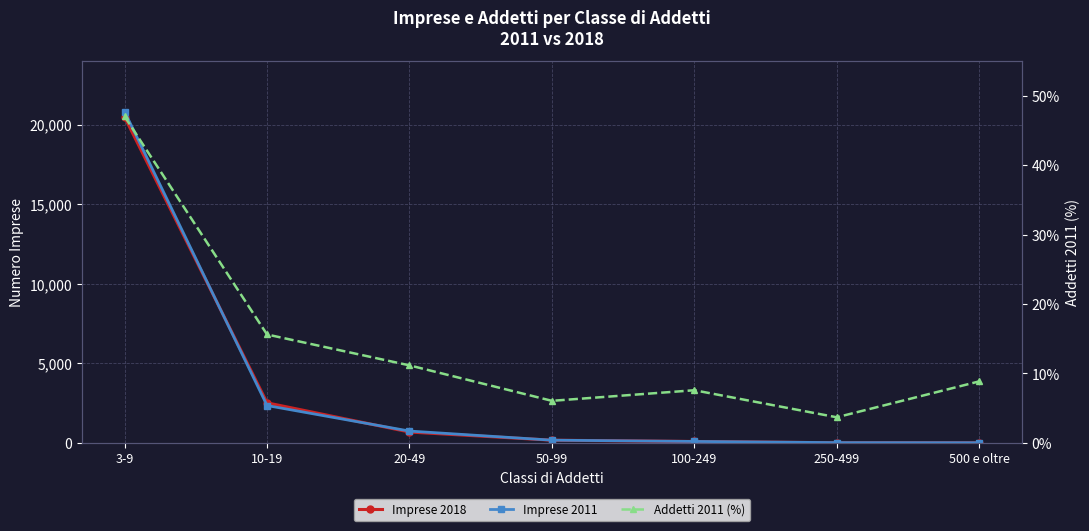

What is the approximate value of Imprese 2011 at 3-9?

20804.0